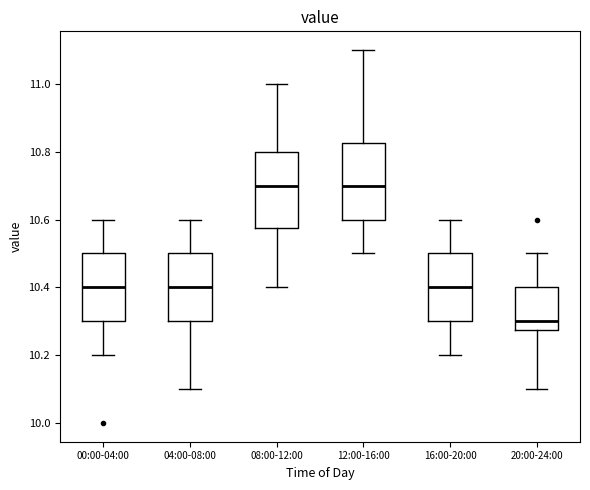

Reading left to right, read every box against the y-axis: the position of its median line, the range the box covers, and the ends of its whiskers. The values are not printed on the chart, so give them approximately, as read against the axis.

00:00-04:00: median 10.40, box 10.30 to 10.50, whiskers 10.20 to 10.60
04:00-08:00: median 10.40, box 10.30 to 10.50, whiskers 10.10 to 10.60
08:00-12:00: median 10.70, box 10.58 to 10.80, whiskers 10.40 to 11.00
12:00-16:00: median 10.70, box 10.60 to 10.82, whiskers 10.50 to 11.10
16:00-20:00: median 10.40, box 10.30 to 10.50, whiskers 10.20 to 10.60
20:00-24:00: median 10.30, box 10.28 to 10.40, whiskers 10.10 to 10.50